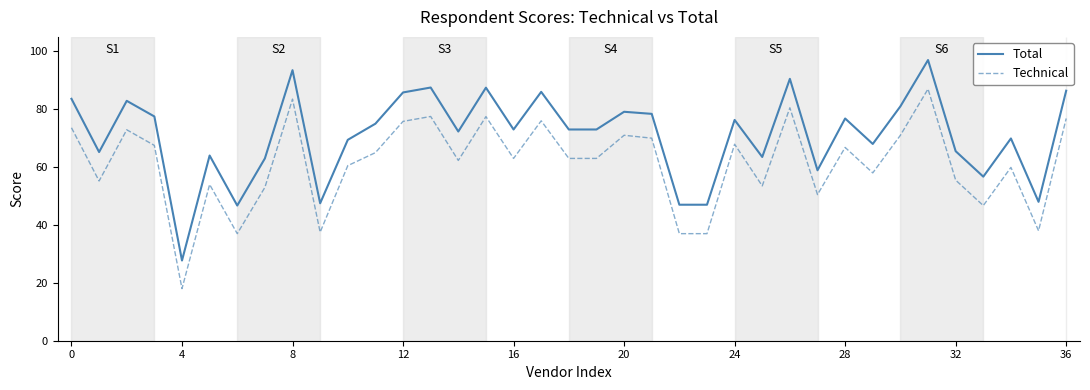

True or false: Total and Technical cross at least once.

False